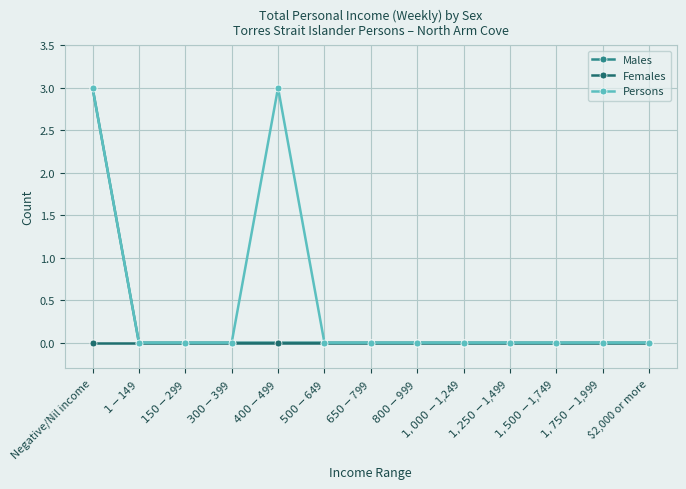

Count the number of data series in this chart.

3